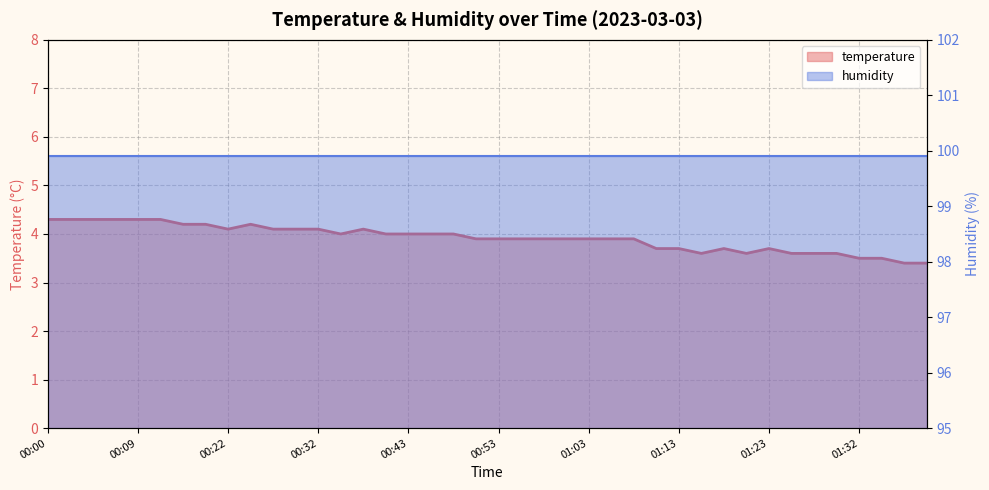

At which category does the data reach its first local peak?

00:24